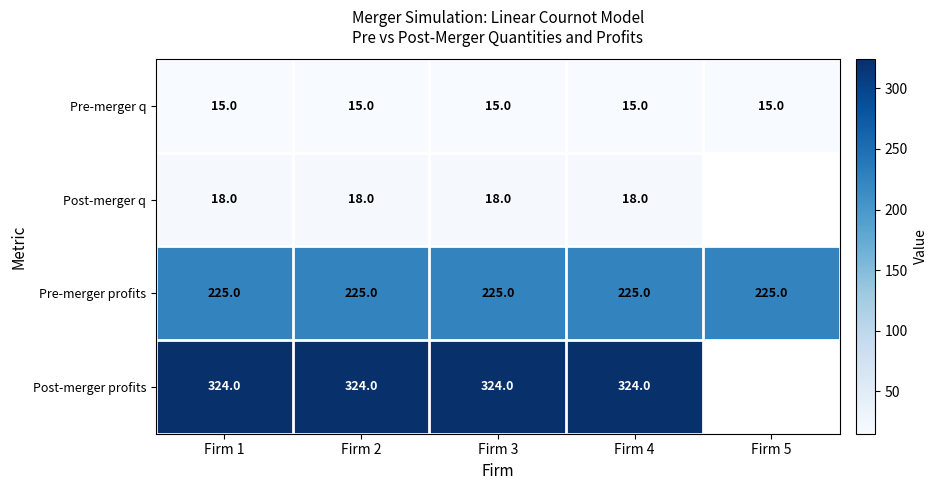

What is the sum of all Pre-merger q values?

75